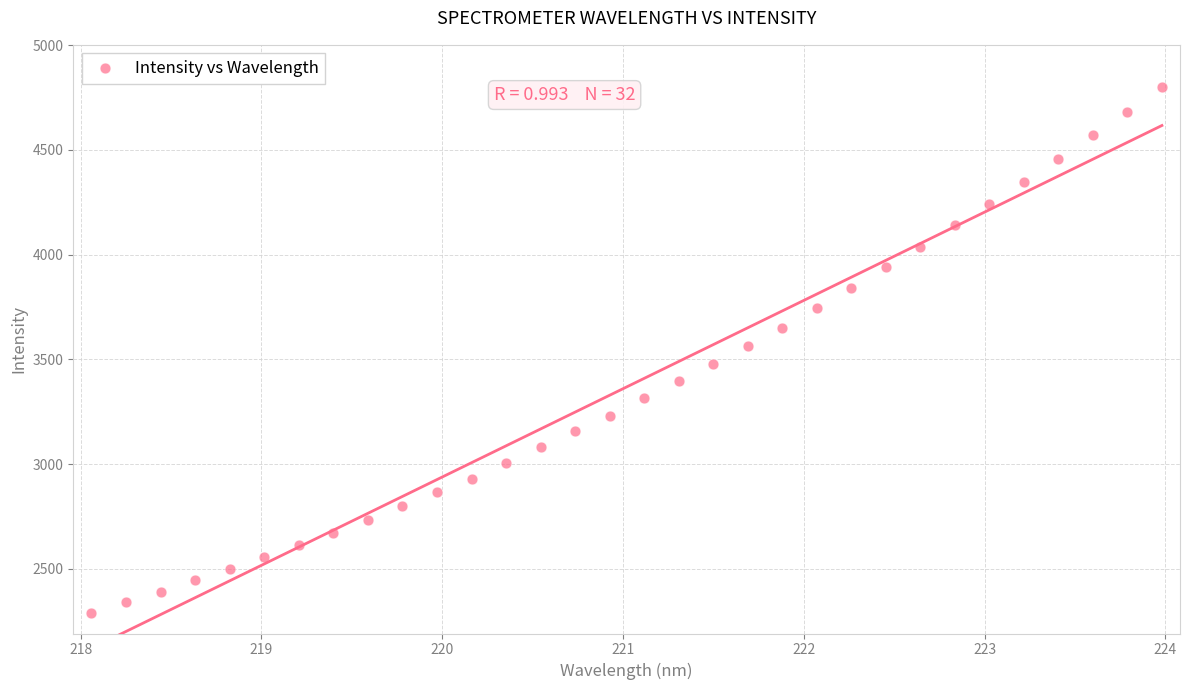

What is the range of X values (max minus min)?

5.9